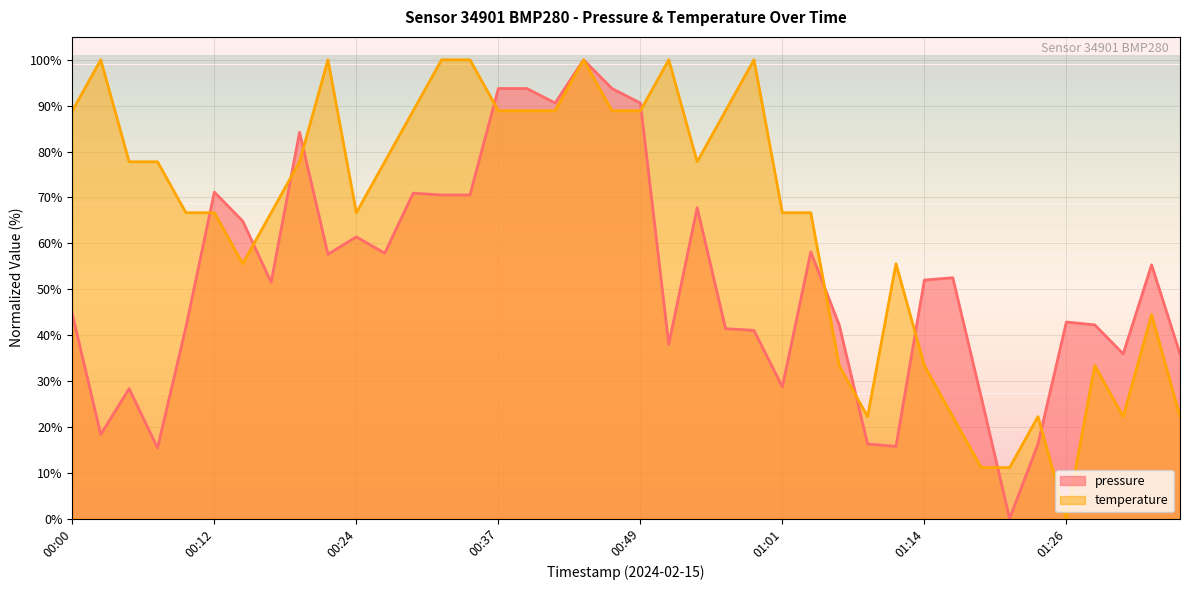

Does the chart have visible grid lines?

Yes